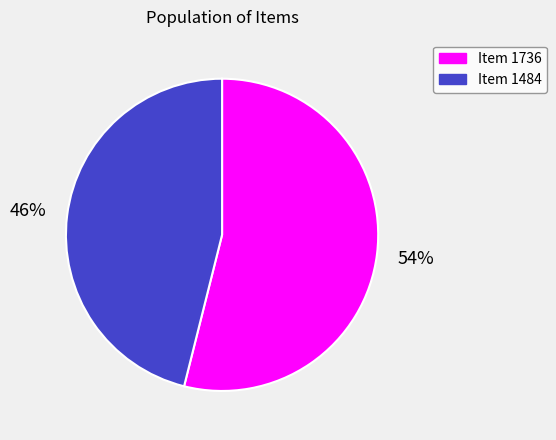

Is the sum of Item 1736 and Item 1484 greater than half?

Yes